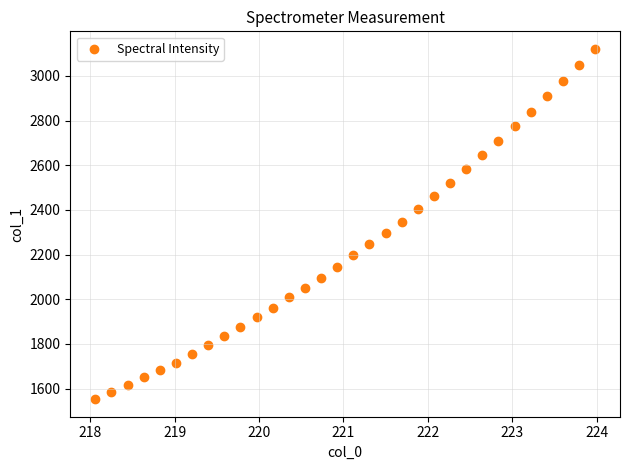

What is the range of X values (max minus min)?

5.9